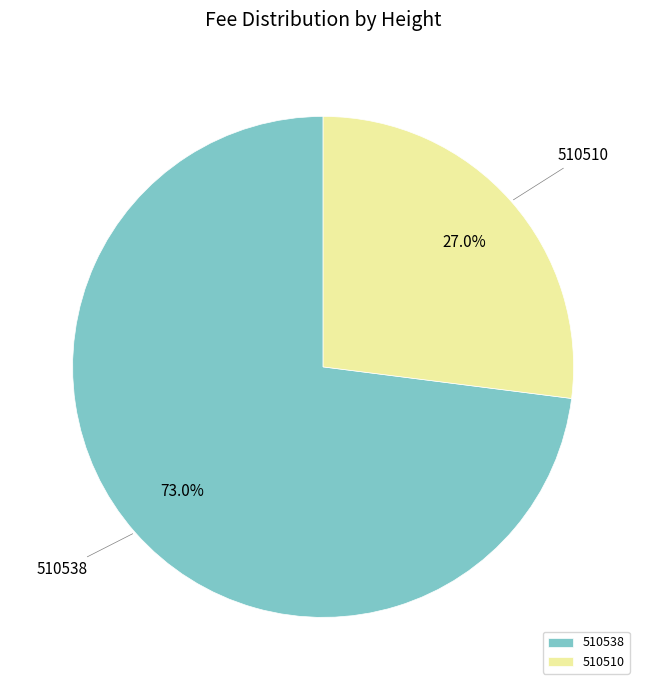

True or false: 510510 accounts for 21% of the total.

False